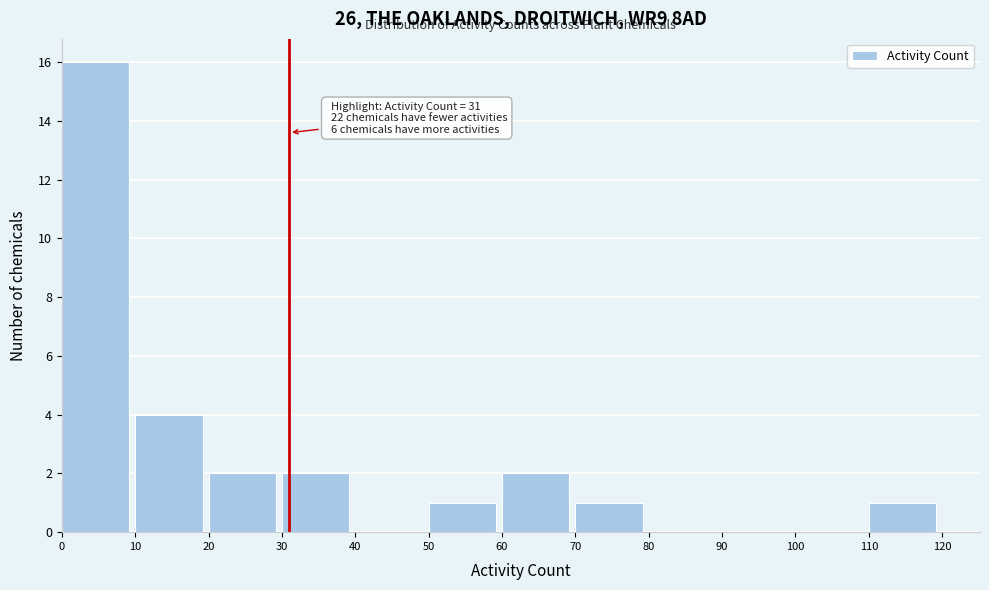

Which range on the x-axis has the tallest bar?

0 to 10